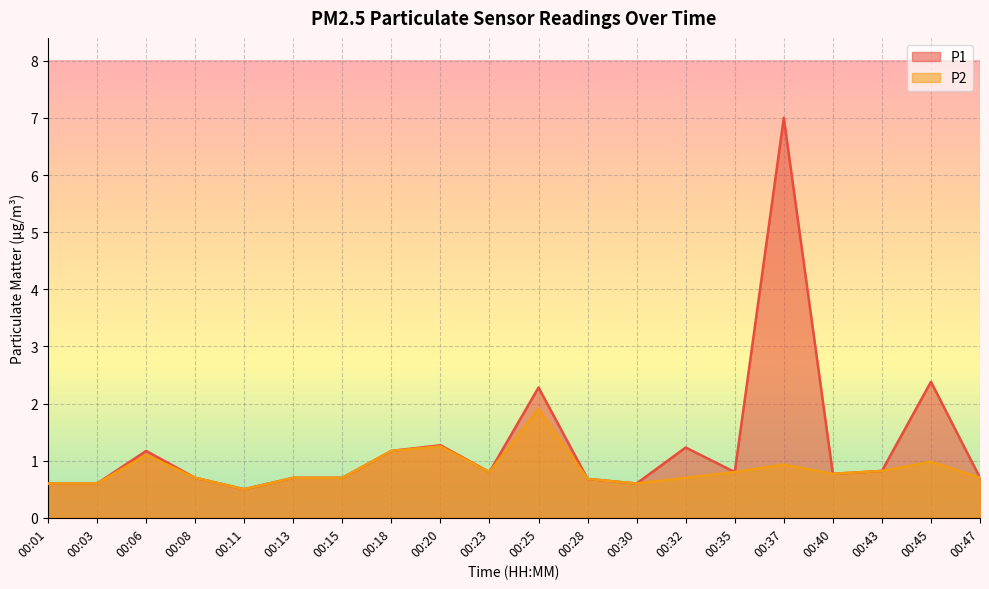

The P2 series shows 1.0 at 00:08. True or false?

False